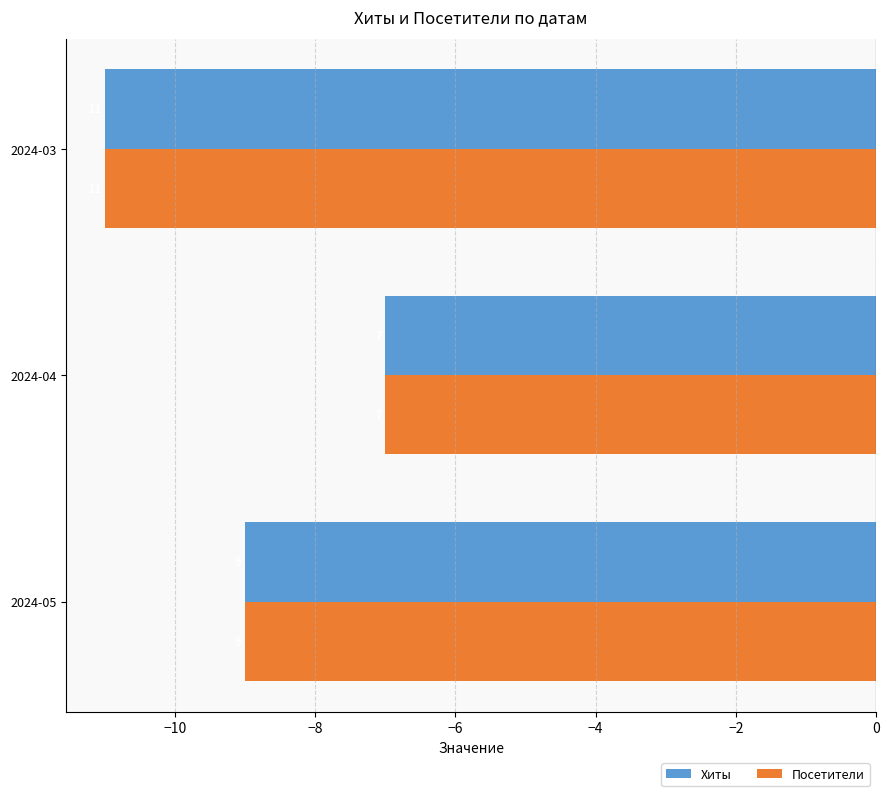

What are all the series names shown in the legend?

Хиты, Посетители